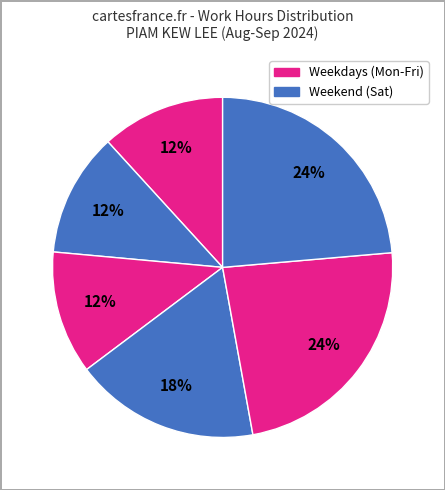

How many segments does this pie chart have?

6